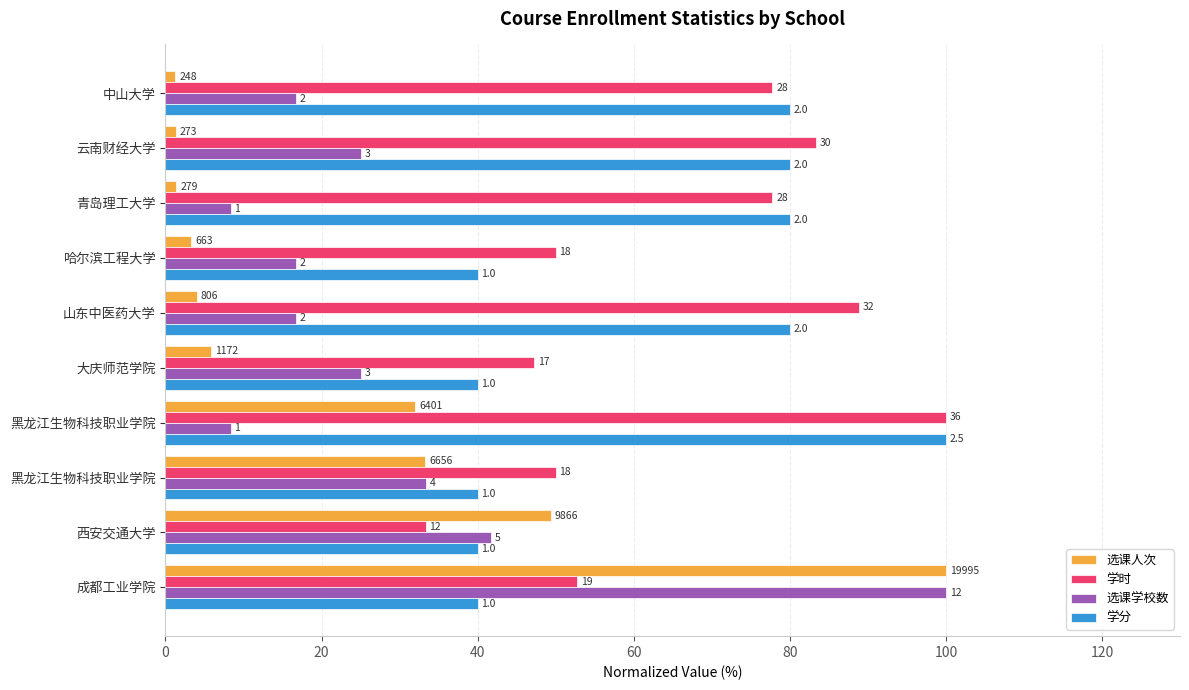

What are all the series names shown in the legend?

选课人次, 学时, 选课学校数, 学分